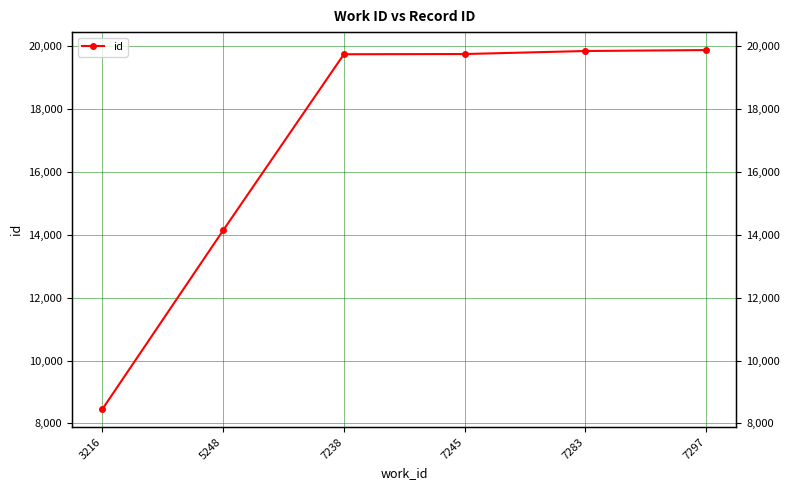

Is it true that the value at 7245 is 10225?

False